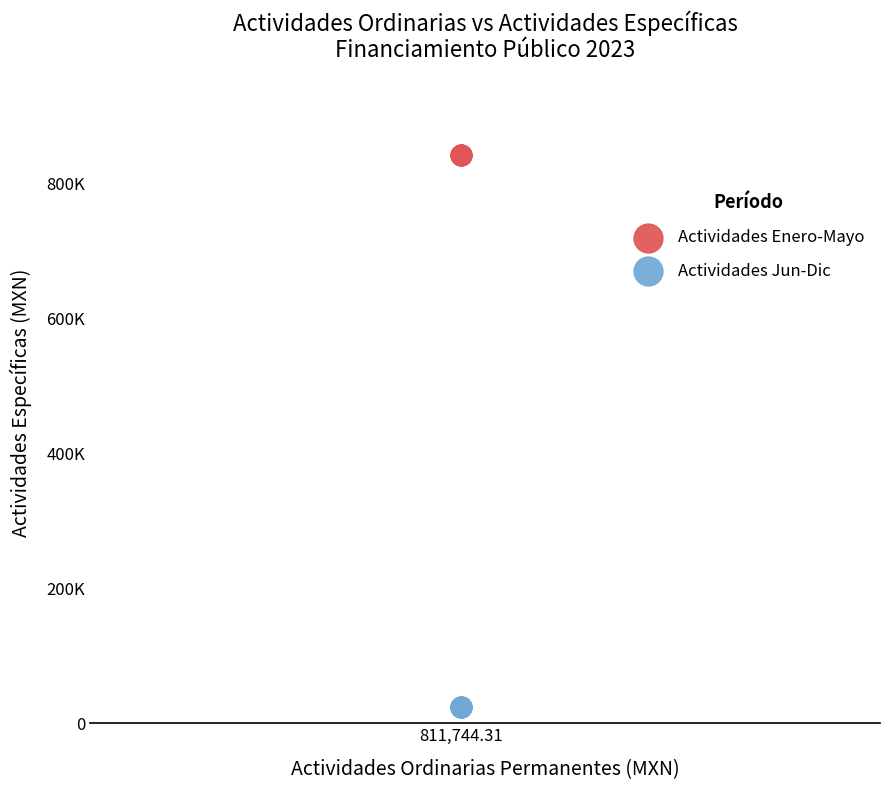

What are all the series names shown in the legend?

Actividades Enero-Mayo, Actividades Jun-Dic